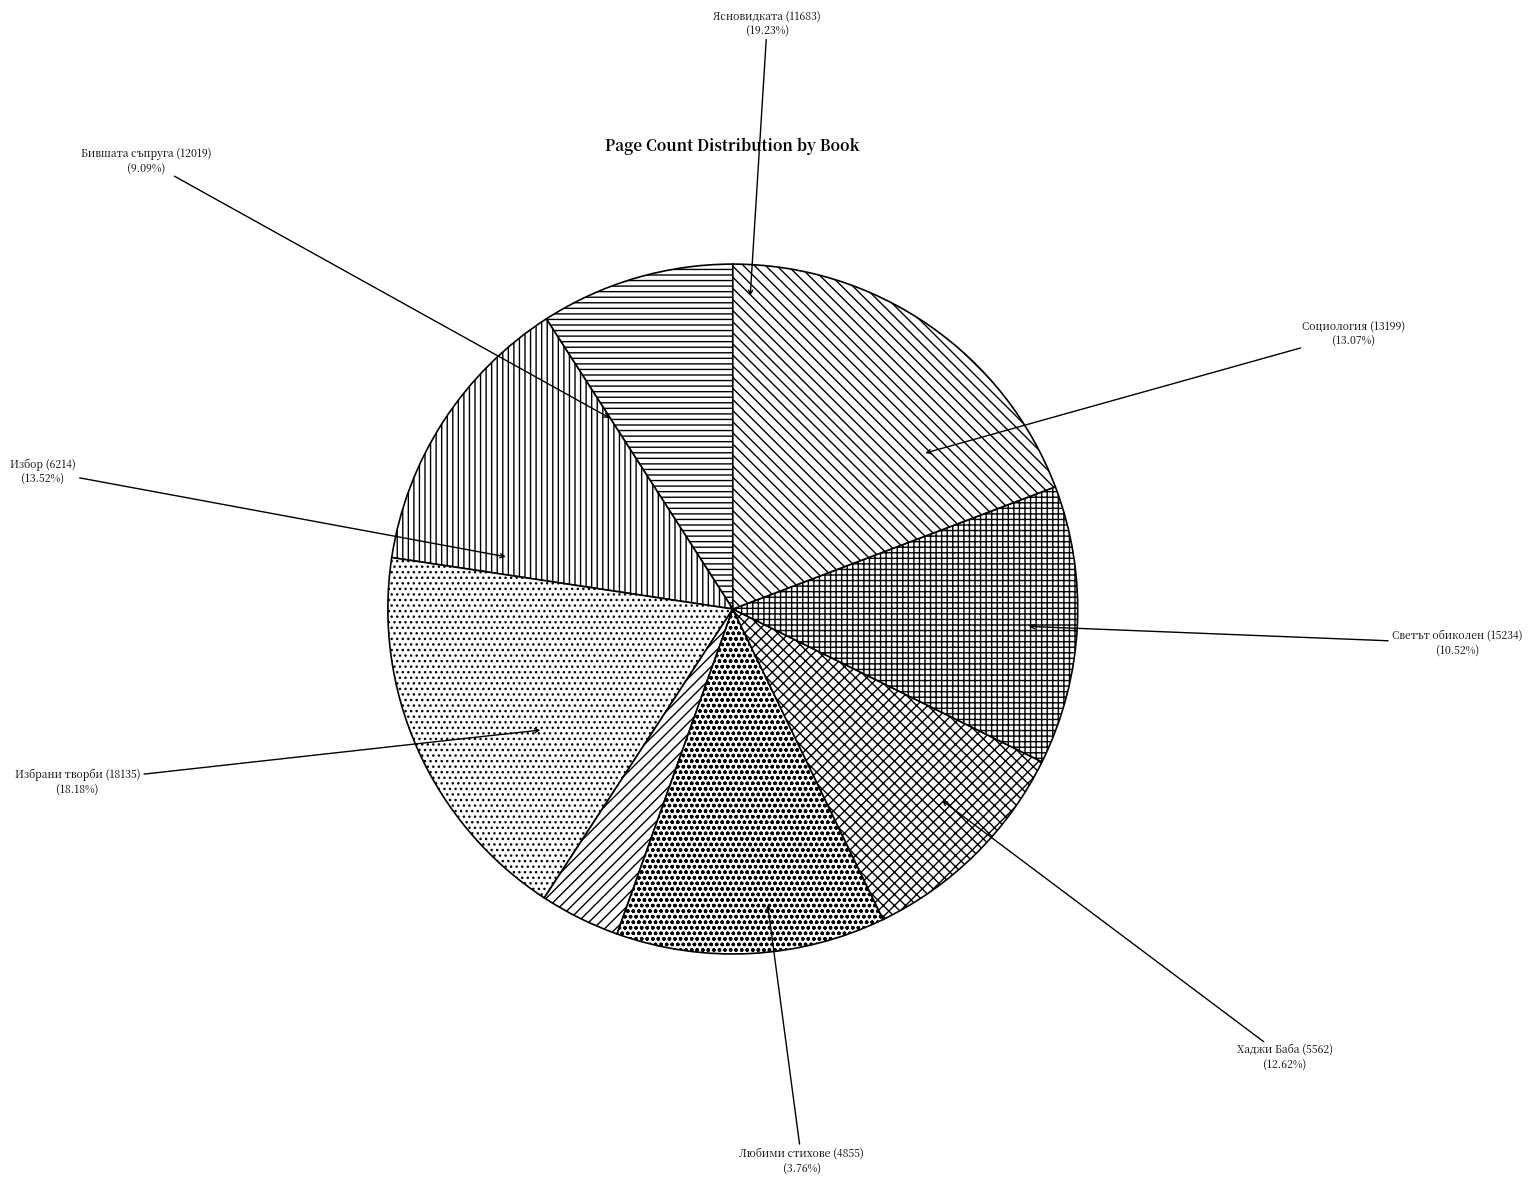

Which has a higher value, Ясновидката (11683) or Светът обиколен (15234)?

Ясновидката (11683)